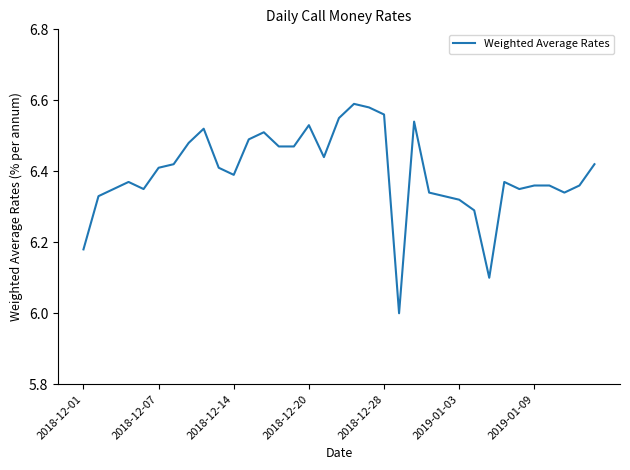

Does the chart have visible grid lines?

No